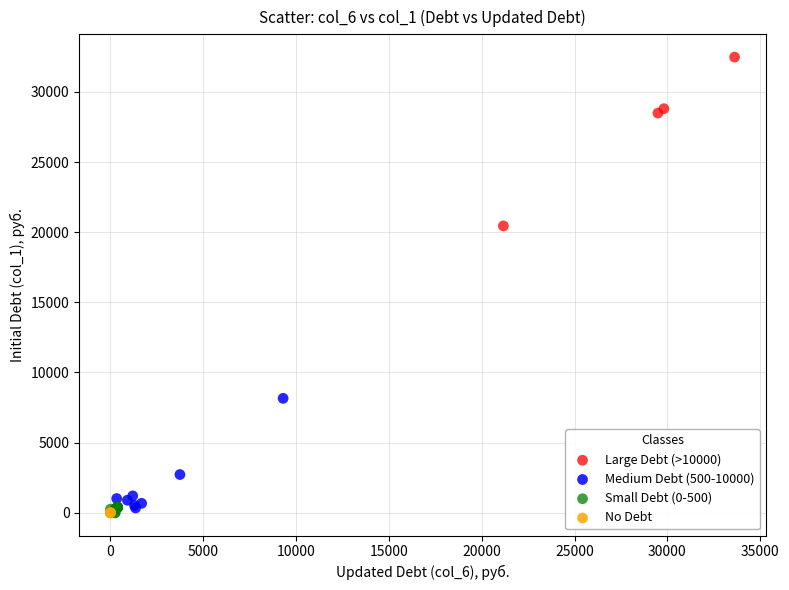

What are all the series names shown in the legend?

Large Debt (>10000), Medium Debt (500-10000), Small Debt (0-500), No Debt